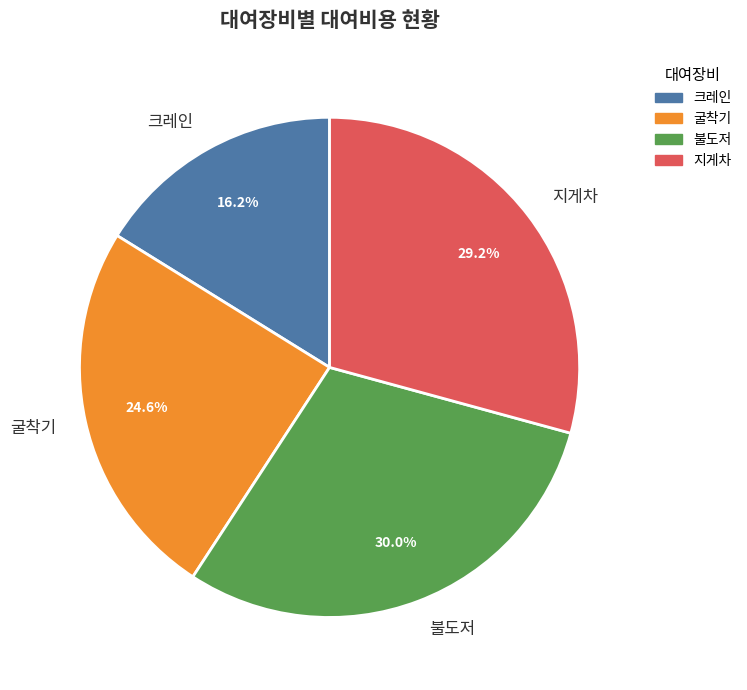

Is there a majority slice in this chart?

No